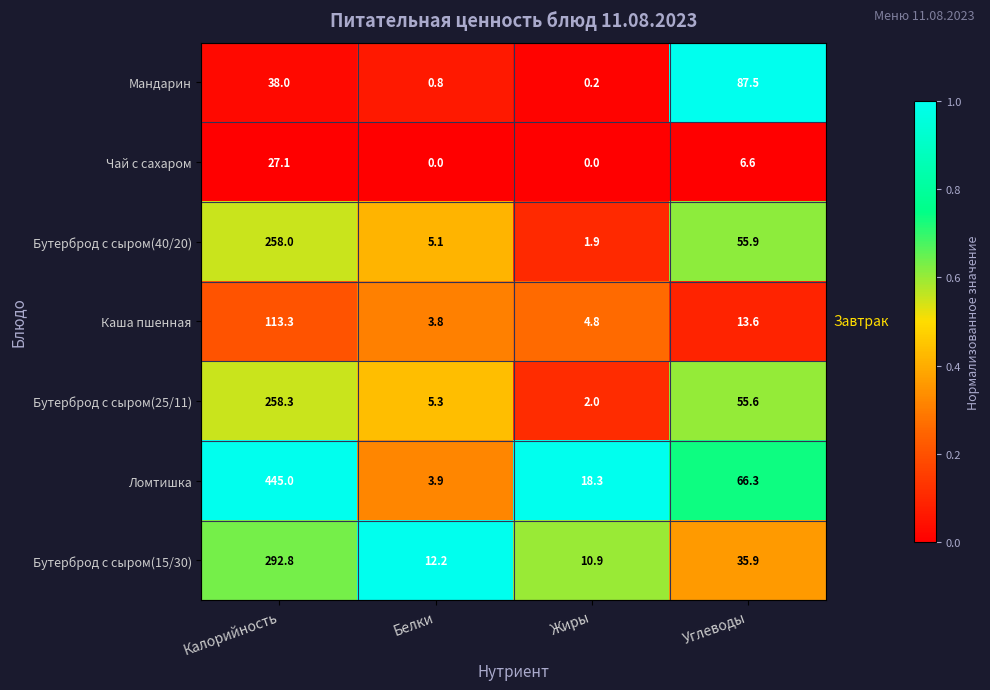

What is the sum of the Бутерброд с сыром(15/30) values at Калорийность and Белки?

305.0